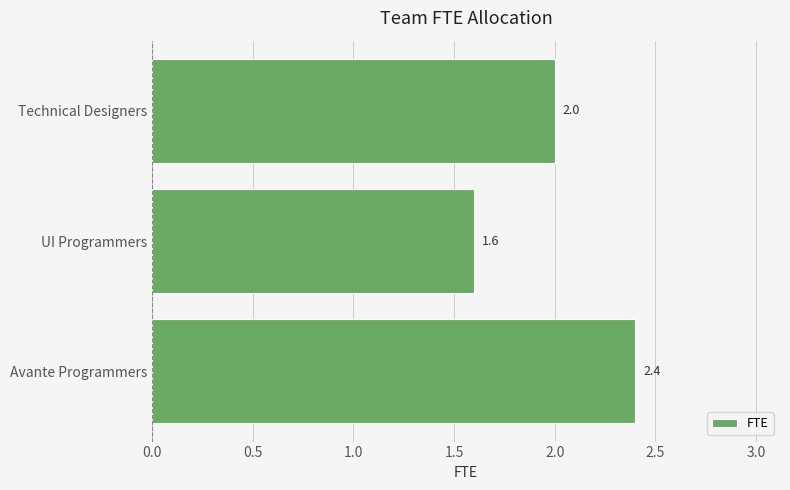

Count the values in the range 1 to 2.

2